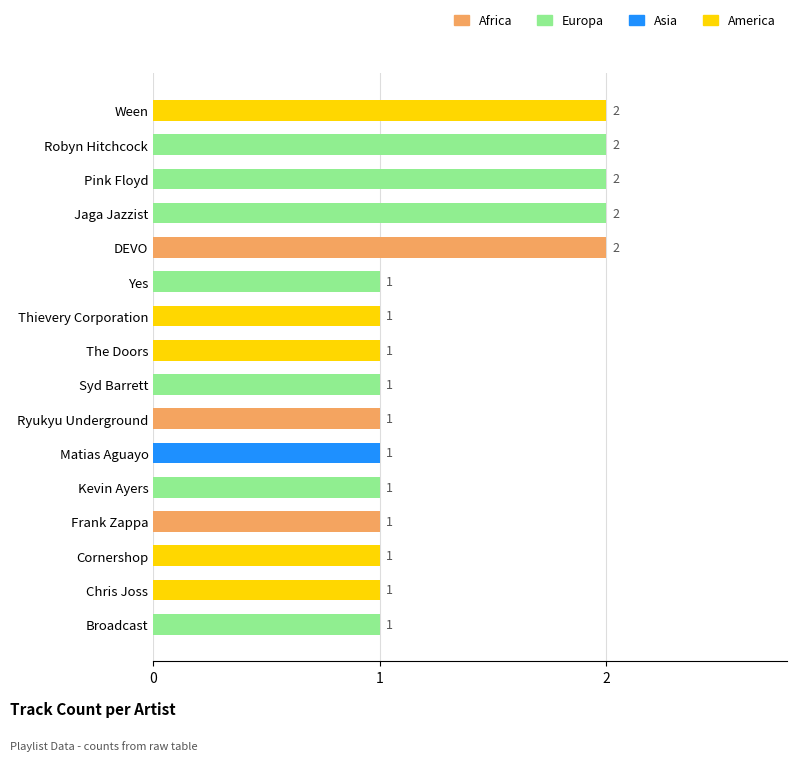

How many bars are there in total?

16